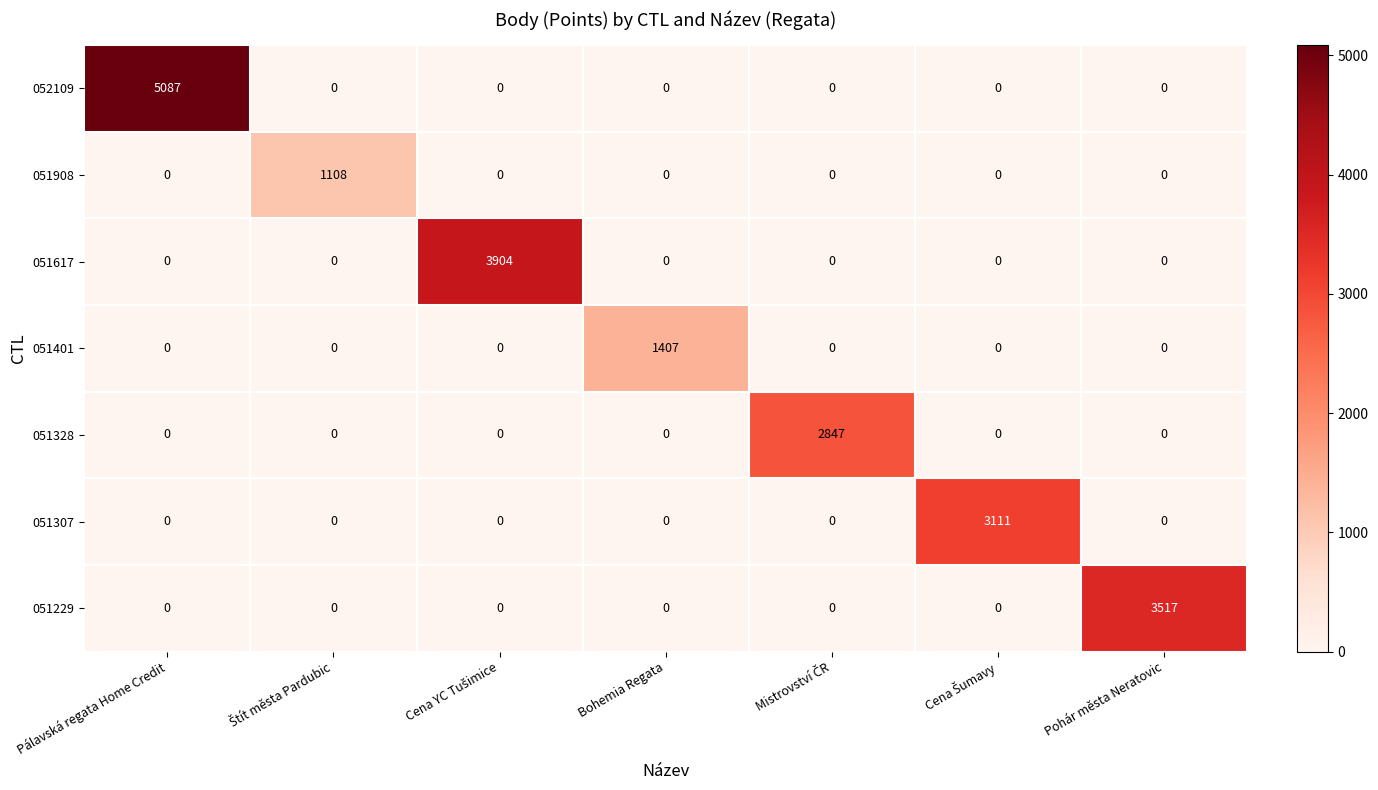

What is the difference between the highest and lowest values at Pohár města Neratovic?

3517